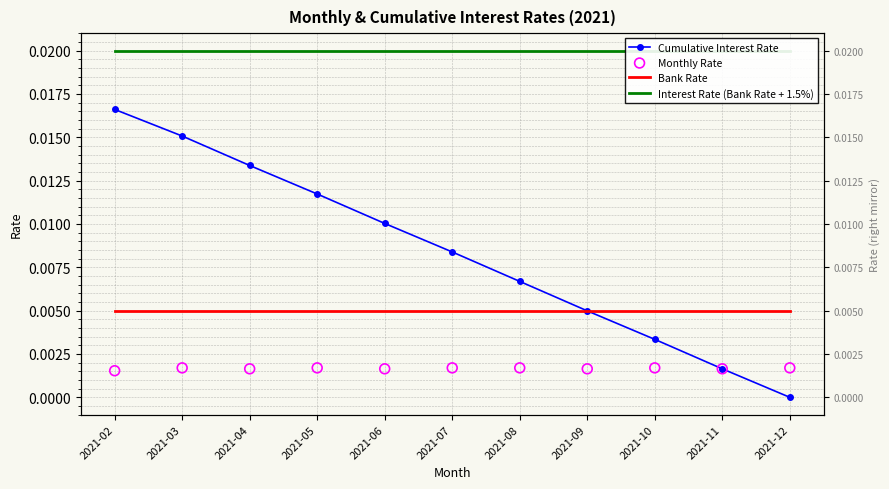

At how many categories does at least one series exceed 0?

11